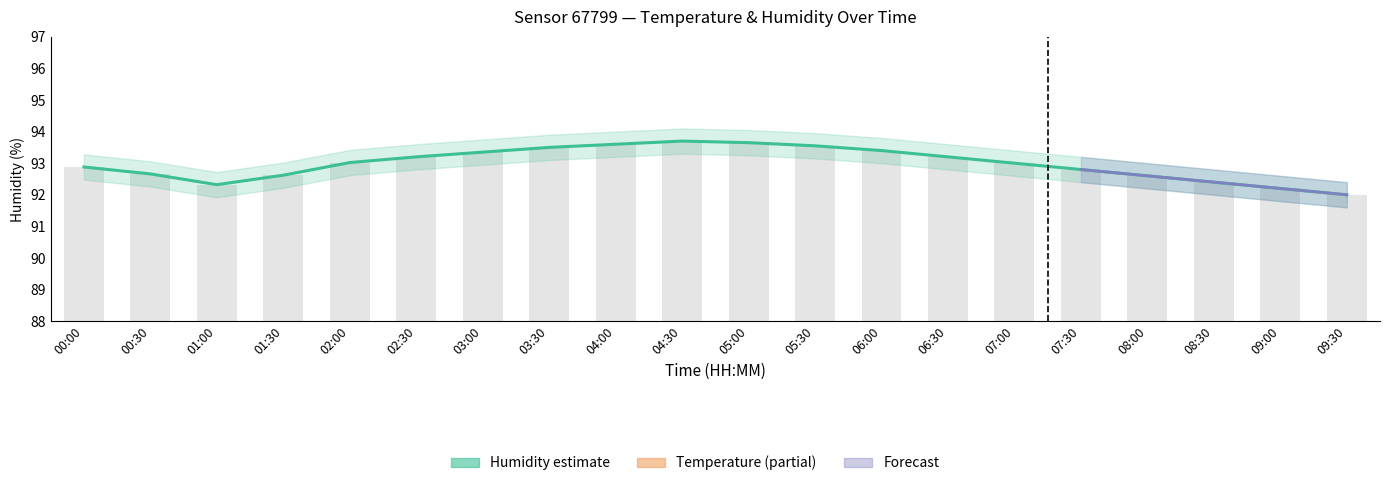

Which series changed the most between 07:30 and 08:00?

humidity